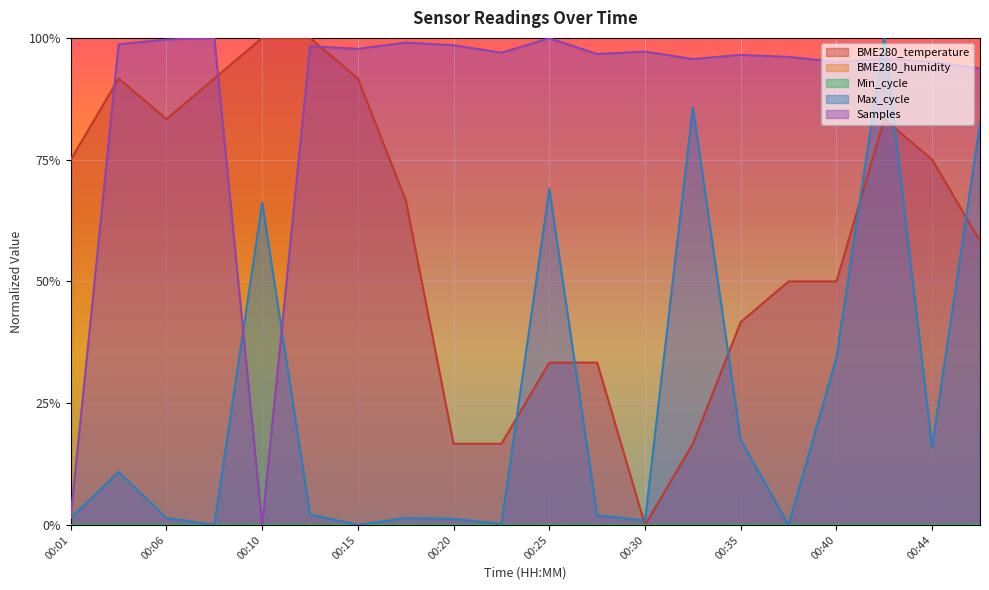

Does the chart display data point markers on the line(s)?

No